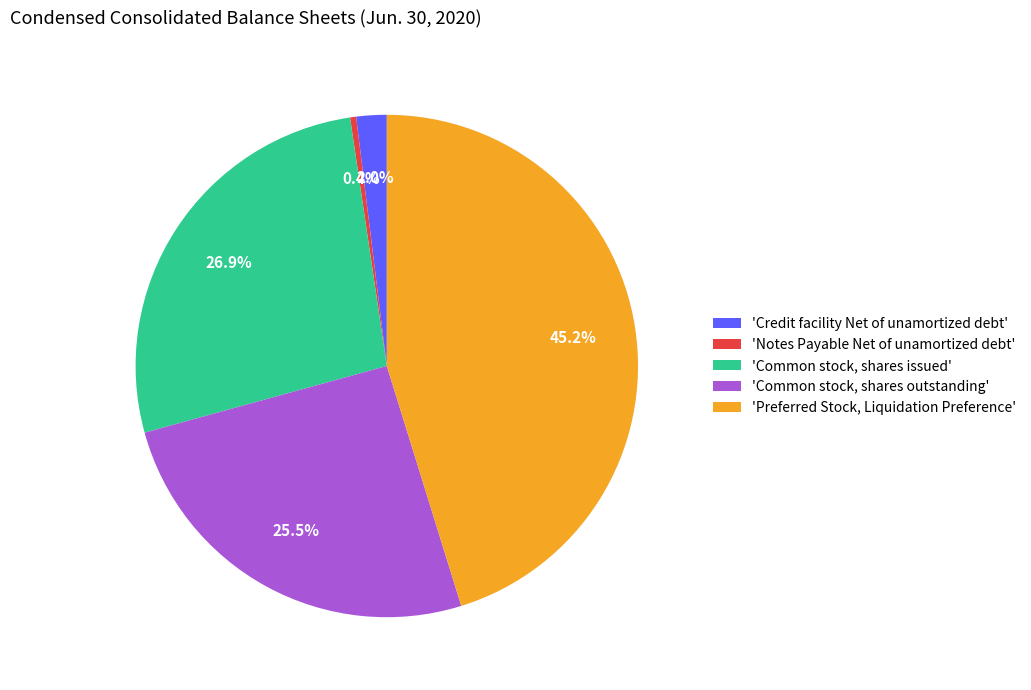

How many segments does this pie chart have?

5